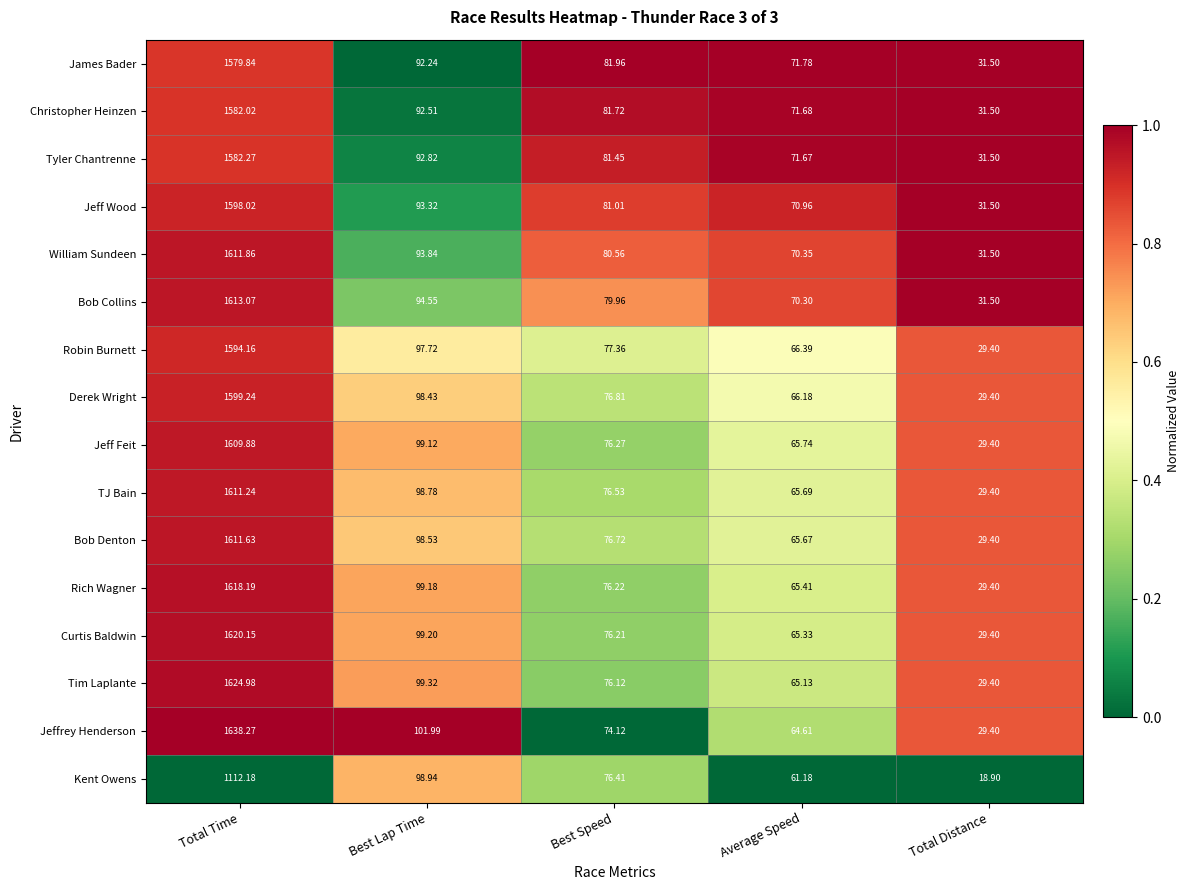

Where does the Jeffrey Henderson series first go above 74?

Total Time